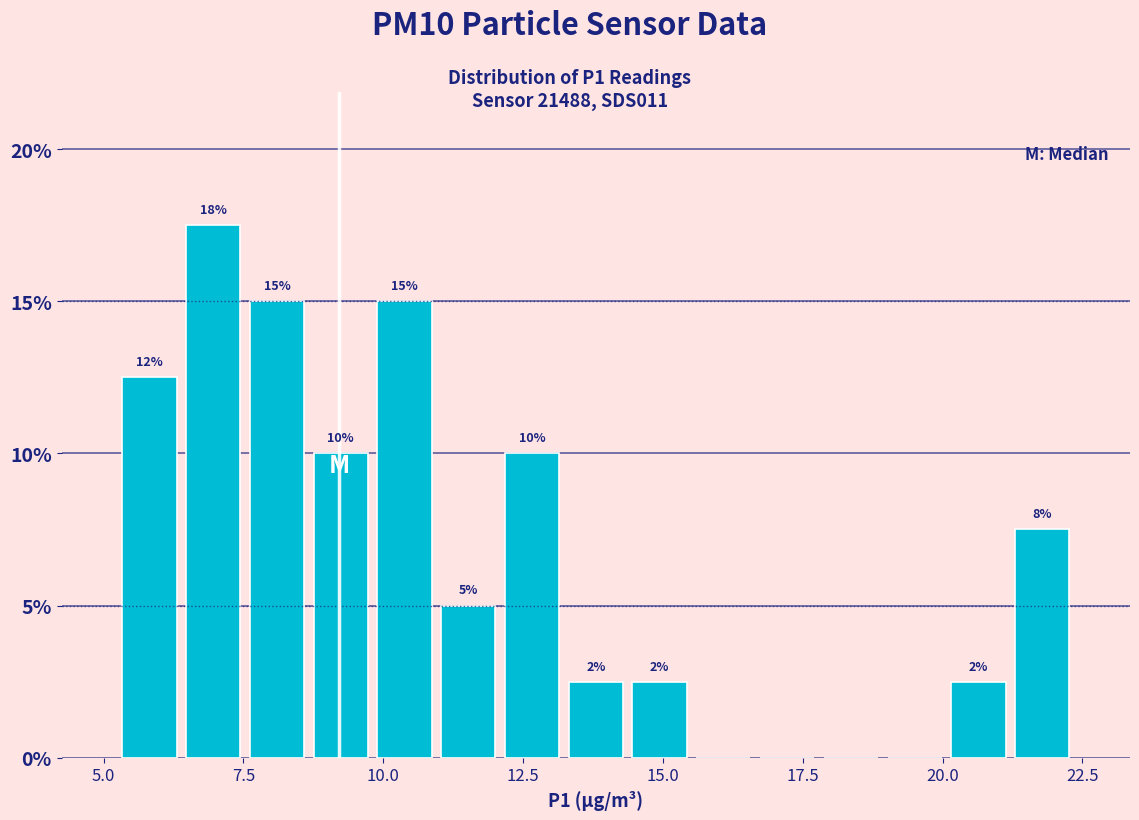

Around what value on the x-axis is the tallest bar? Give the approximate position of its centre, as read against the axis.

7.0